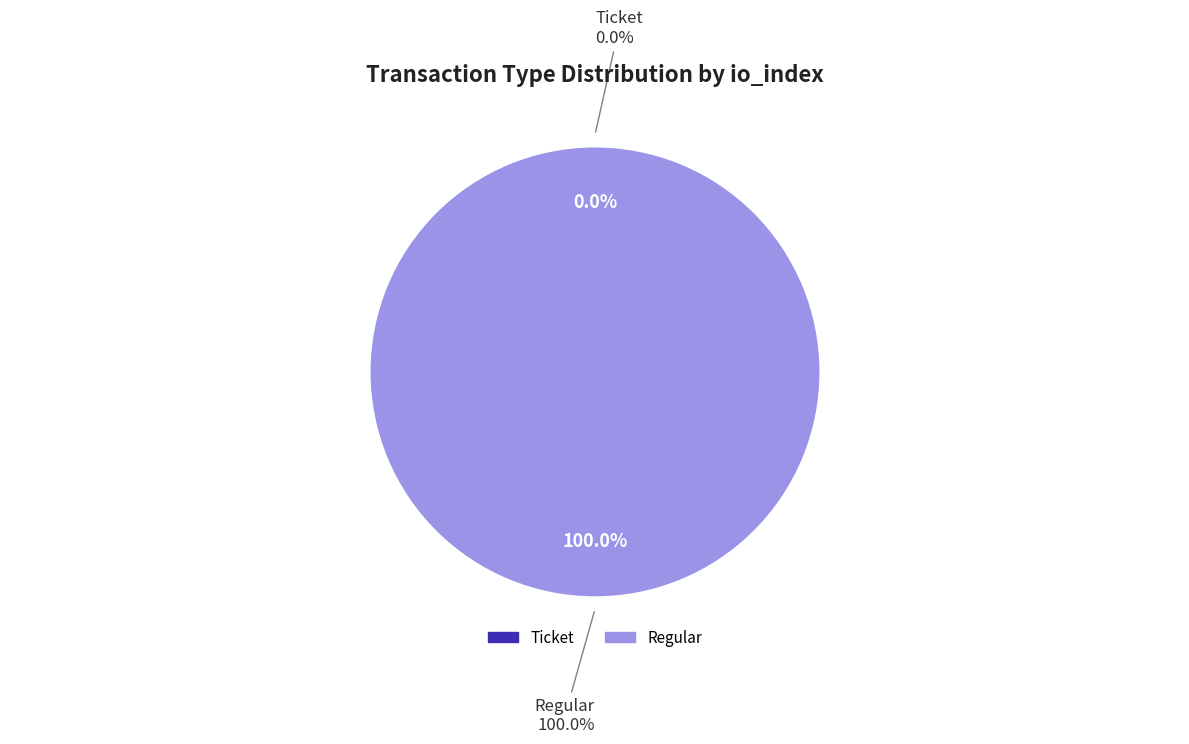

Is it true that Regular is 94% of the pie?

False